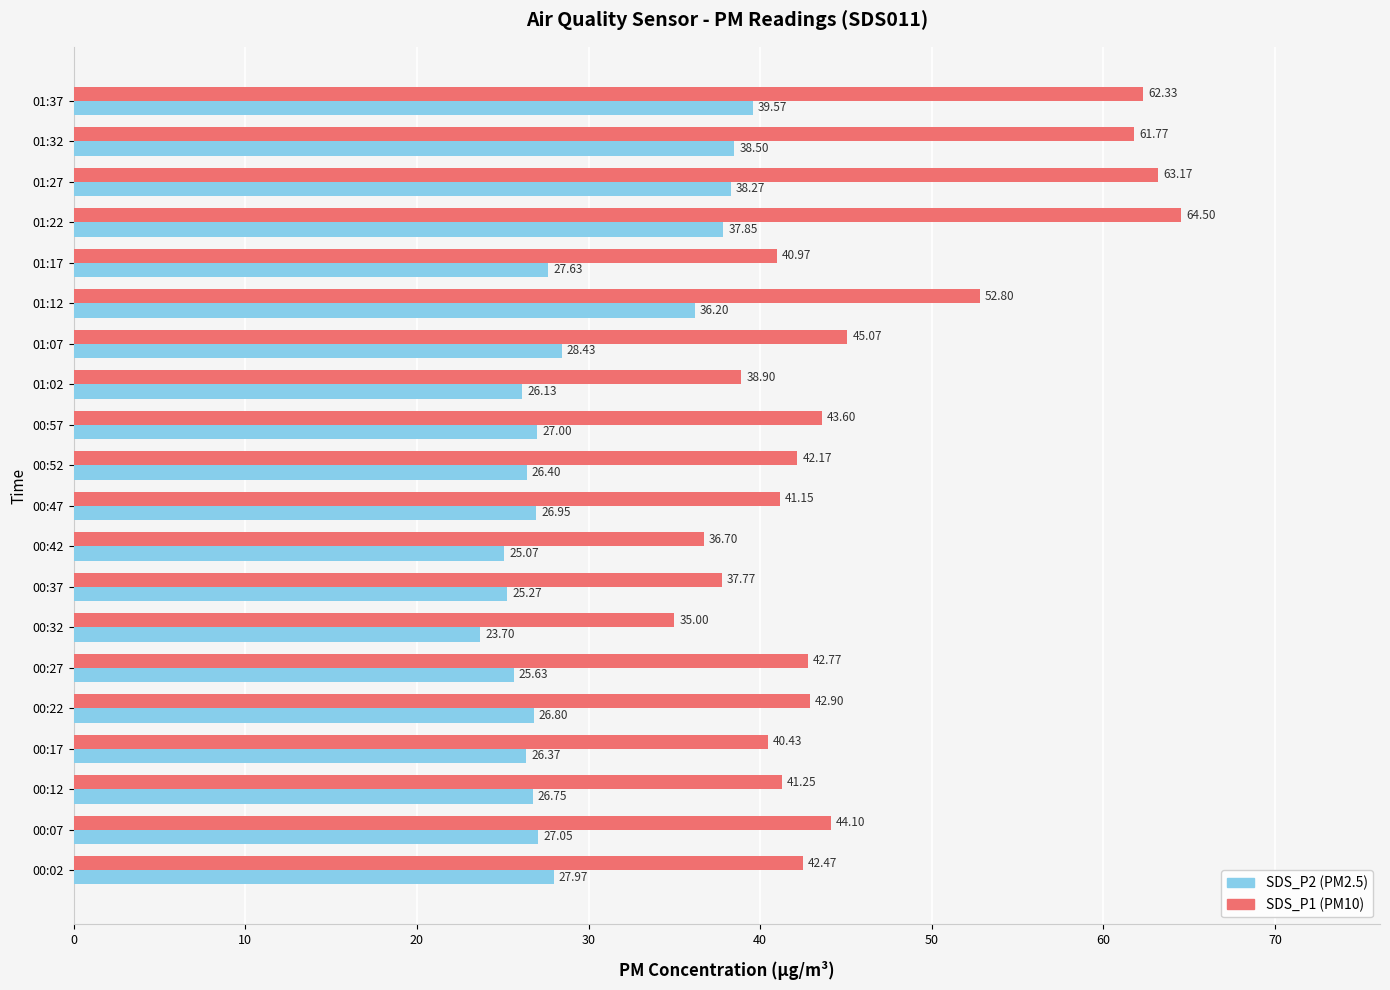

What is the difference between the highest and lowest values at 00:32?

11.3